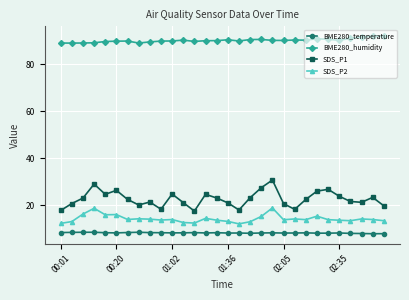

Is this an area chart (filled region under the line)?

No